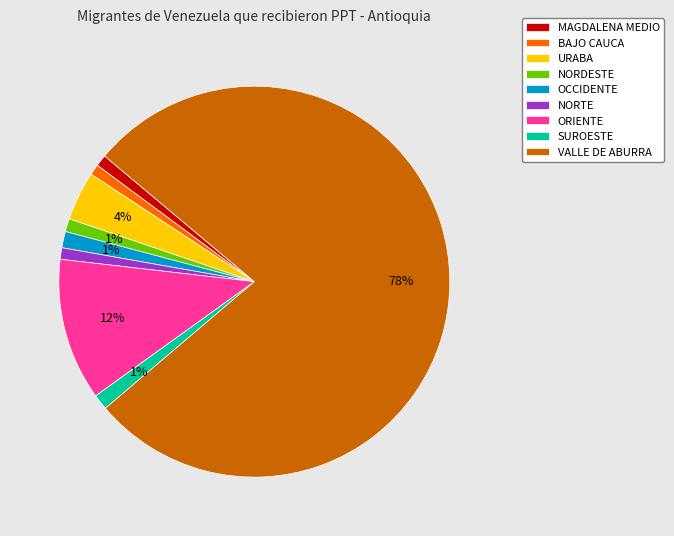

Combined, do BAJO CAUCA and ORIENTE account for over 50%?

No